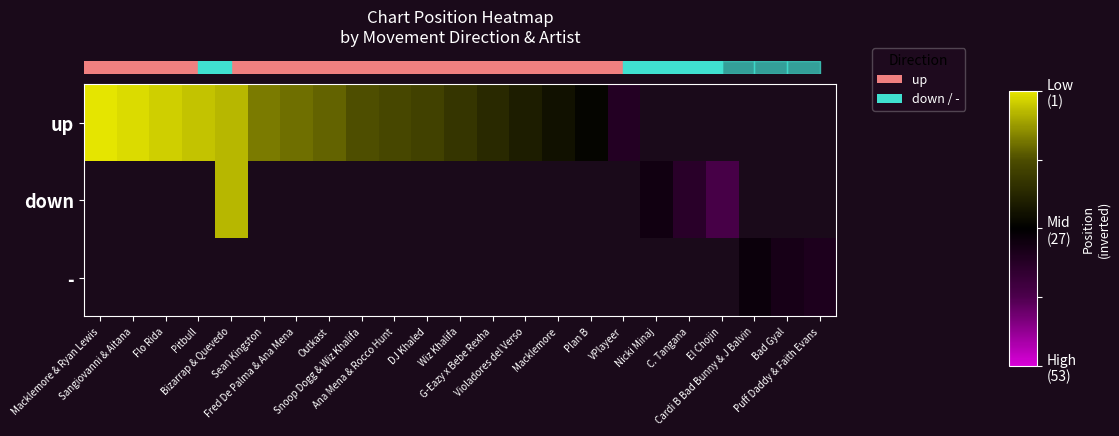

How many distinct data groups are displayed?

3